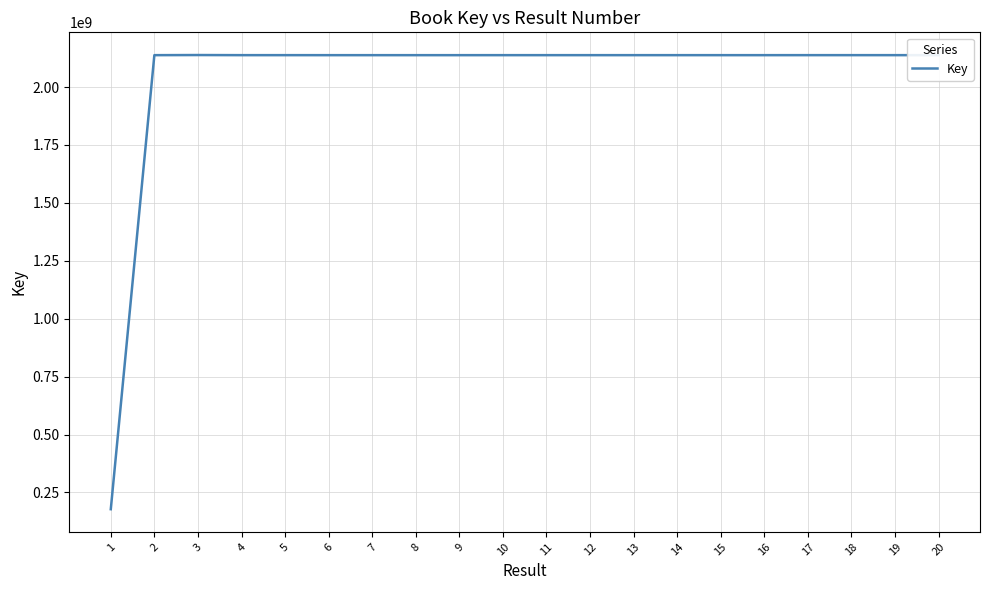

What is the average value?

2039709760